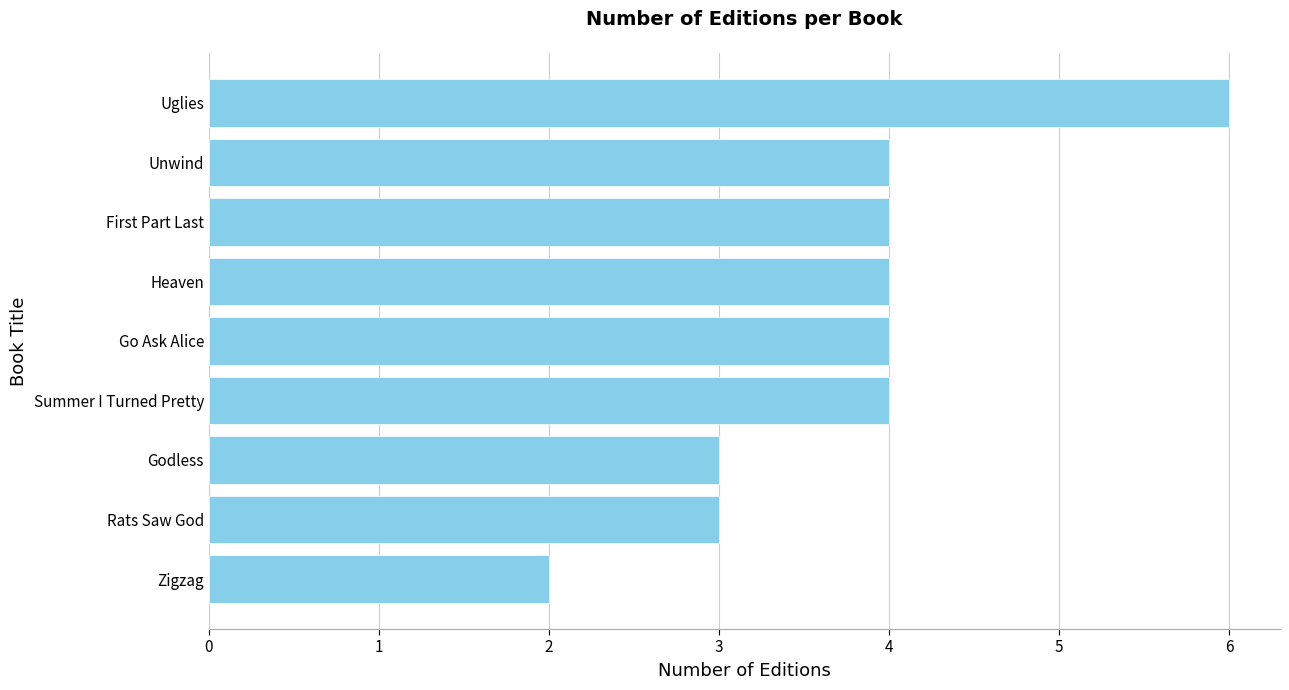

Approximately how many times larger is the value at Zigzag compared to Godless?

0.7